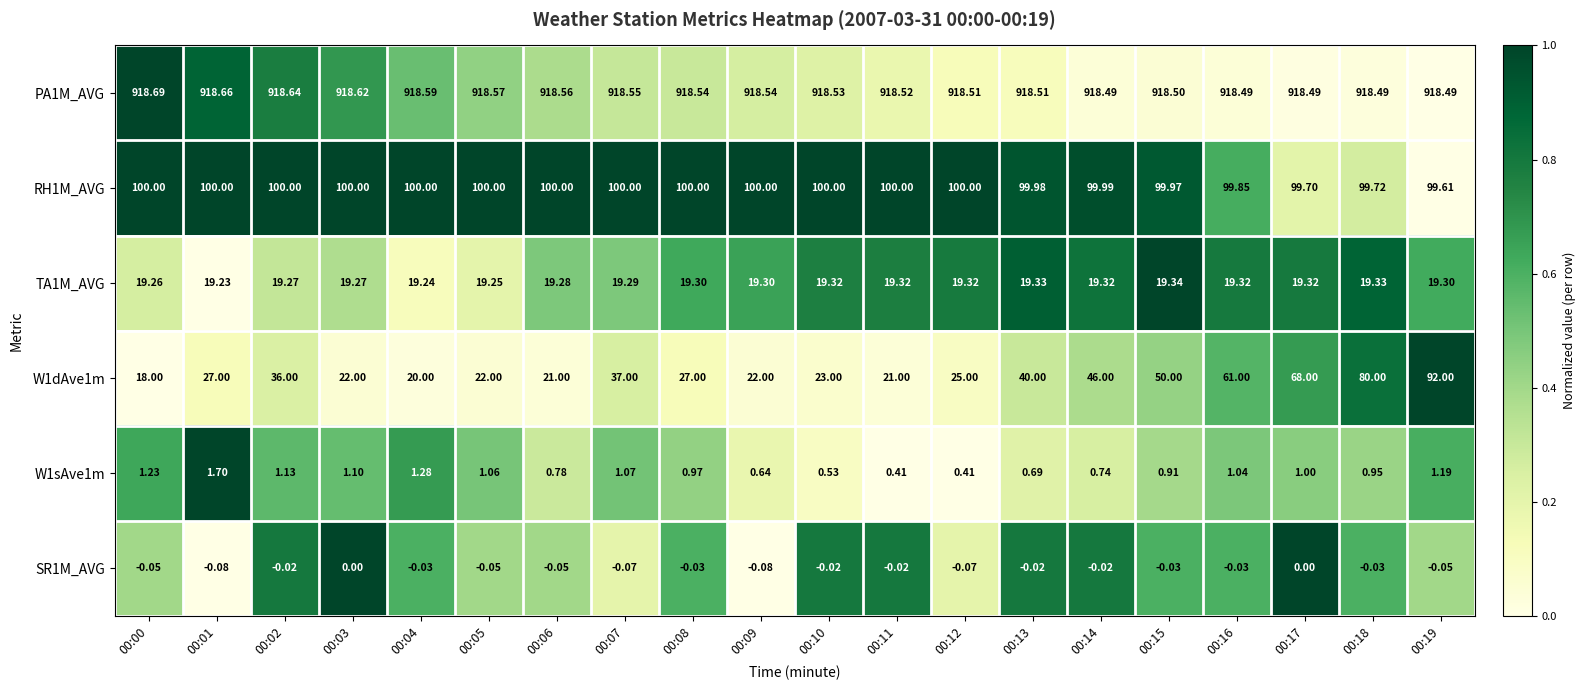

Between 00:19 and 00:02, which is larger?

00:02